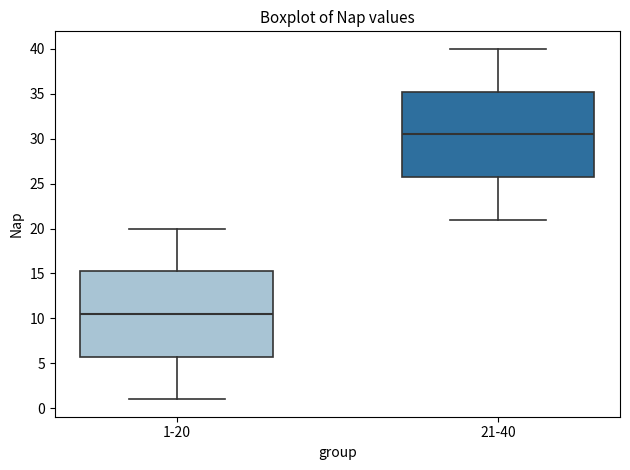

Reading left to right, transcribe this box plot: for each box, give where its median line is, the range the box spans, and where its two whiskers end, as read against the y-axis. The values are not printed on the chart, so give them approximately, as read against the axis.

1-20: median 10.5, box 6.0 to 15.5, whiskers 1.0 to 20.0
21-40: median 30.5, box 26.0 to 35.5, whiskers 21.0 to 40.0